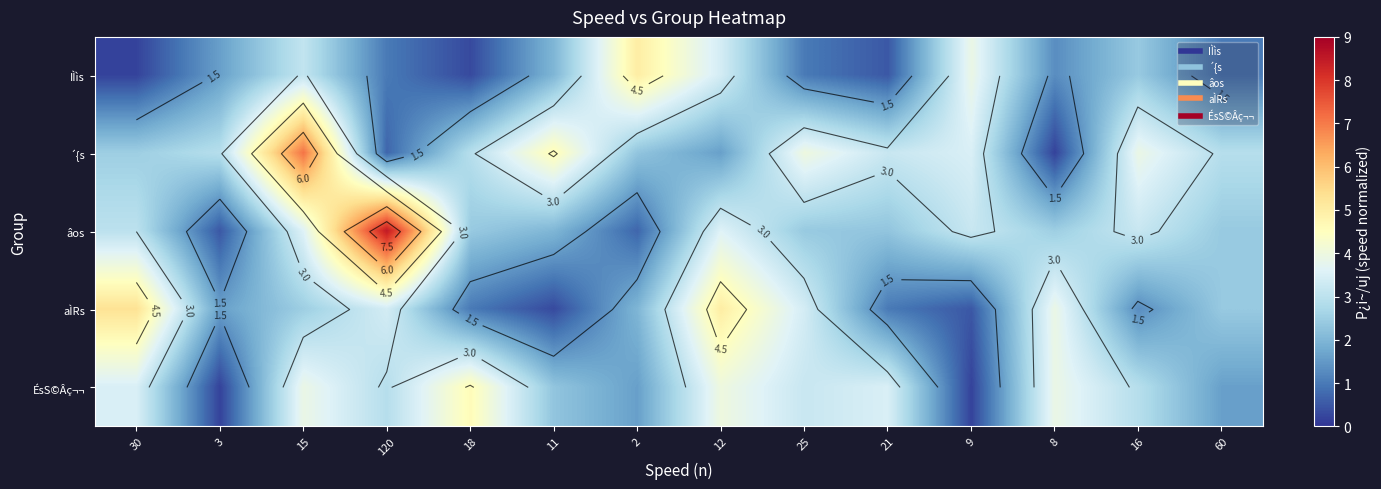

At which category does the chart reach its peak across all series?

120